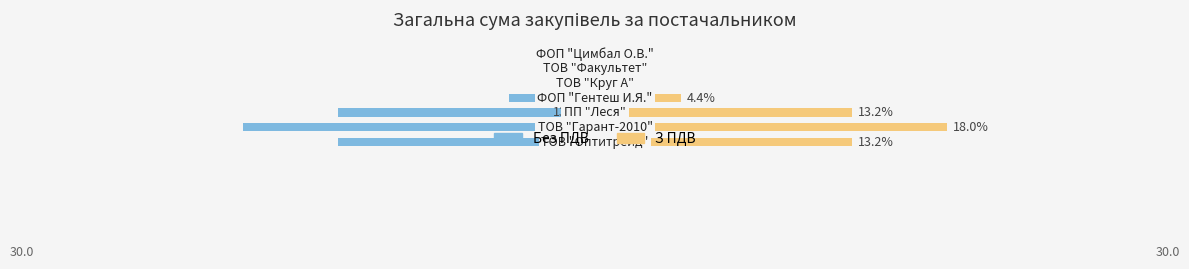

What is the difference between the second highest and minimum values in the З ПДВ series?

13.2